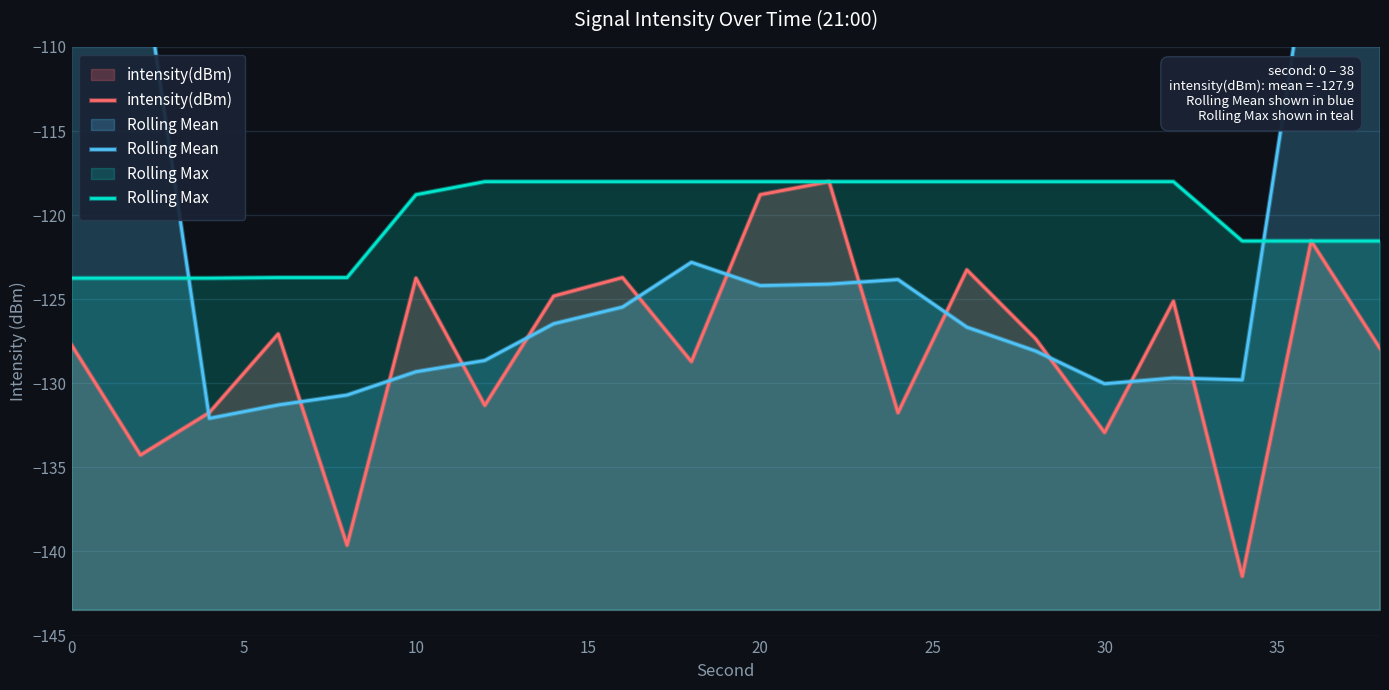

How many distinct data groups are displayed?

3